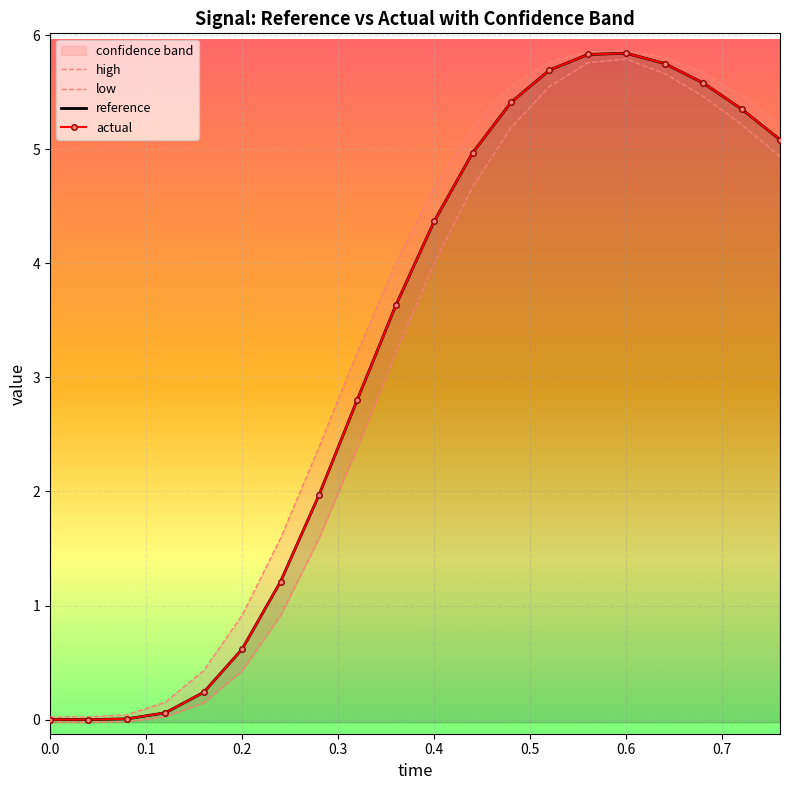

How many positive values does the low series have?

17